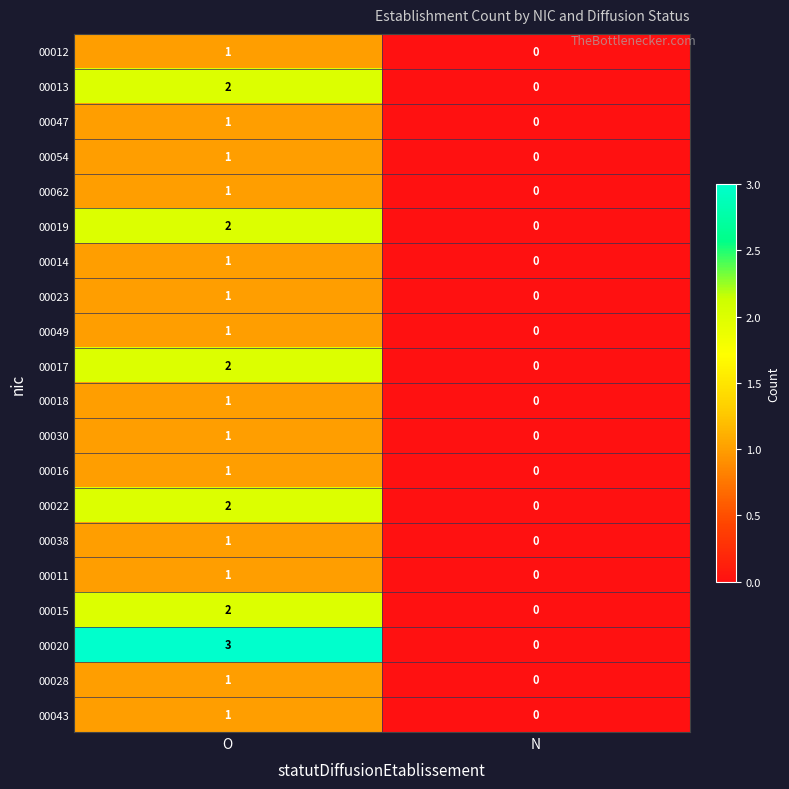

Rank the categories by 00049 value from highest to lowest.

O, N